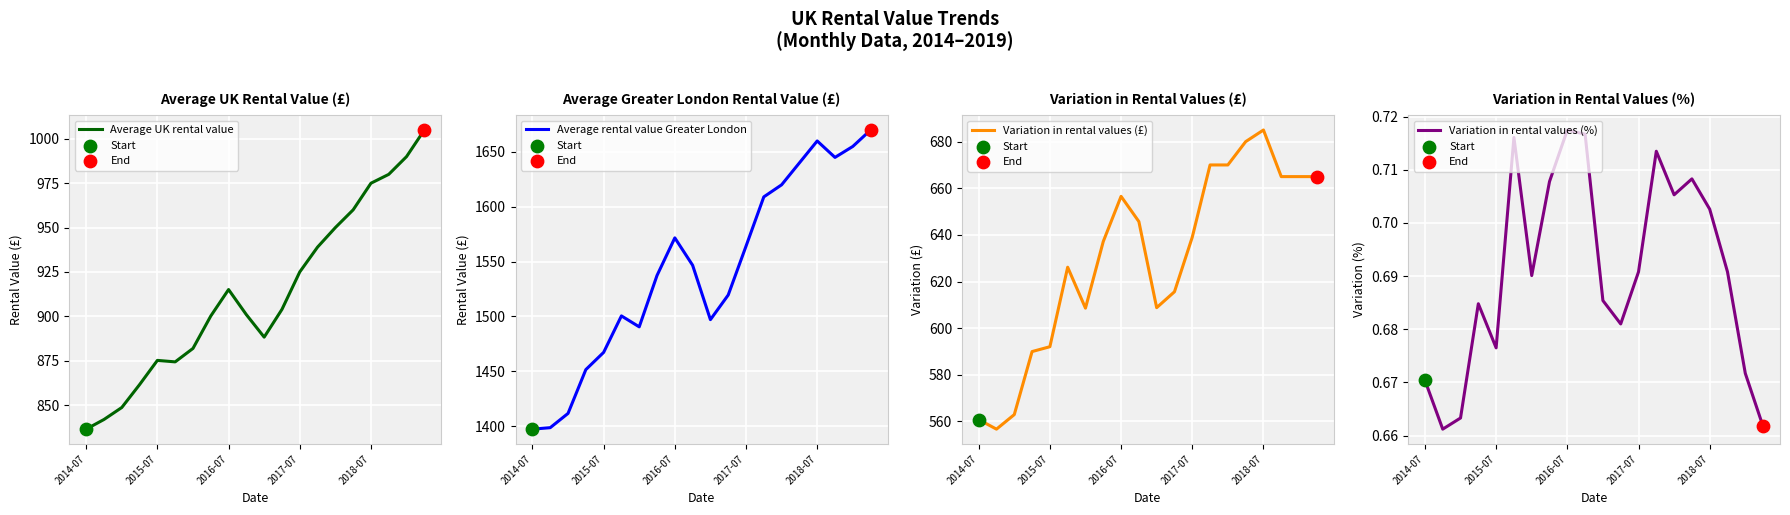

Which series contains the lowest Y value?

Variation in rental values (%)